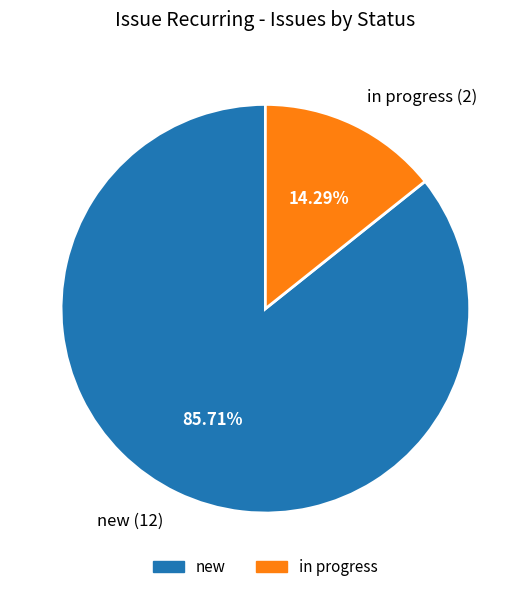

Is it true that in progress is 4% of the pie?

False